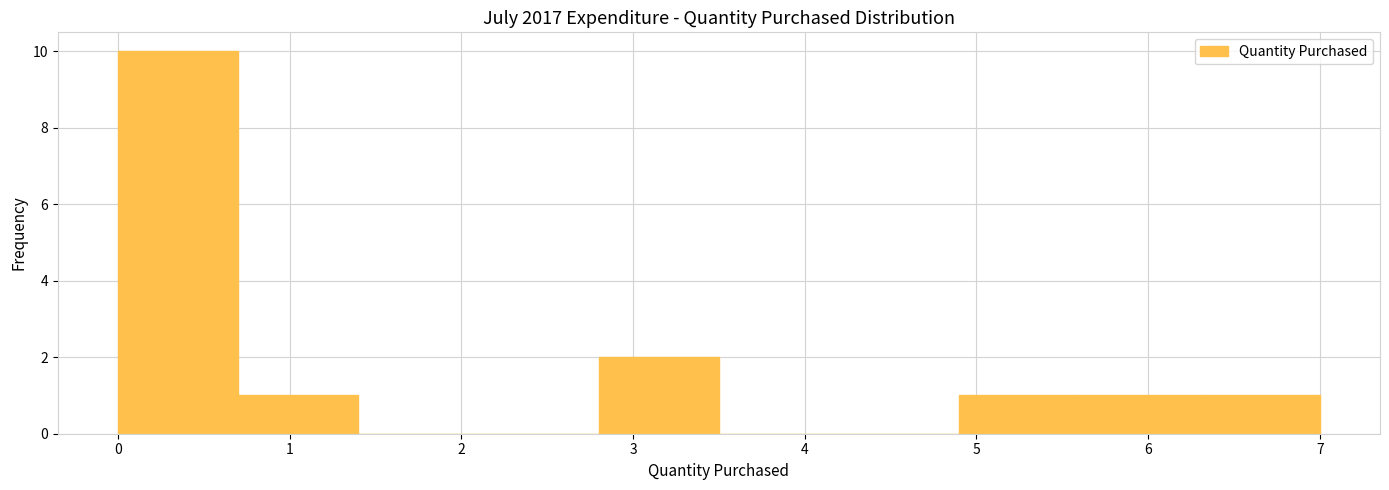

Reading left to right, transcribe this chart: for each bar, give the range it covers on the x-axis and its height. The values are not printed on the chart, so give them approximately, as read against the axis.

0.0 to 0.7: 10
0.7 to 1.4: 1
1.4 to 2.1: 0
2.1 to 2.8: 0
2.8 to 3.5: 2
3.5 to 4.2: 0
4.2 to 4.9: 0
4.9 to 5.6: 1
5.6 to 6.3: 1
6.3 to 7.0: 1